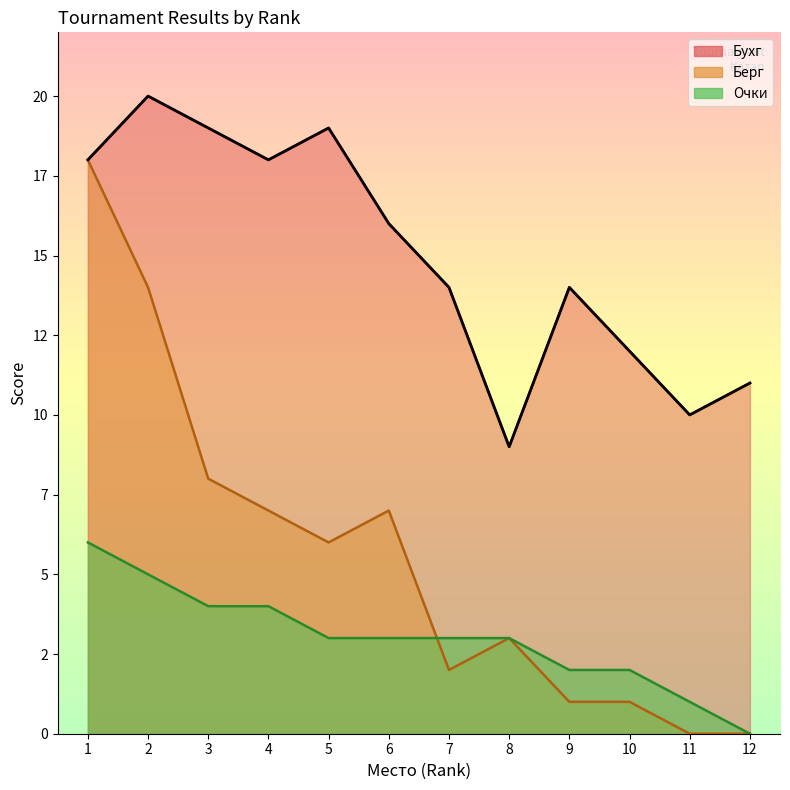

List the series in order of their overall mean, lowest first.

Очки, Берг, Бухг